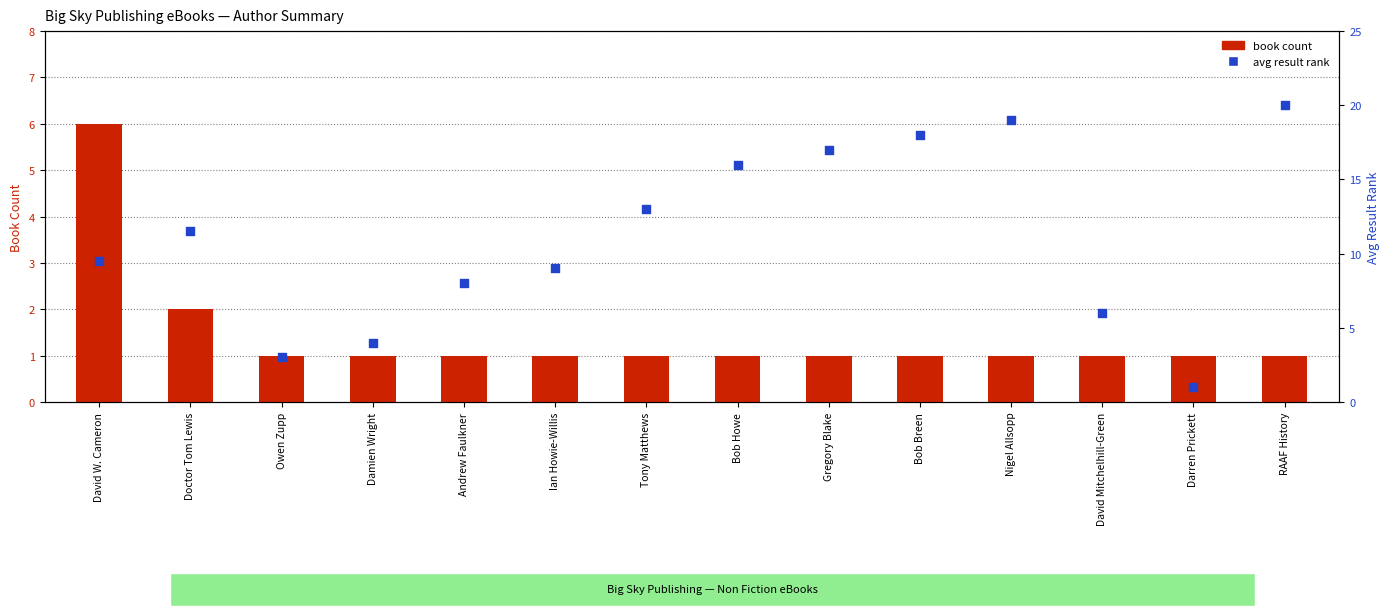

At how many categories does at least one series exceed 13?

5